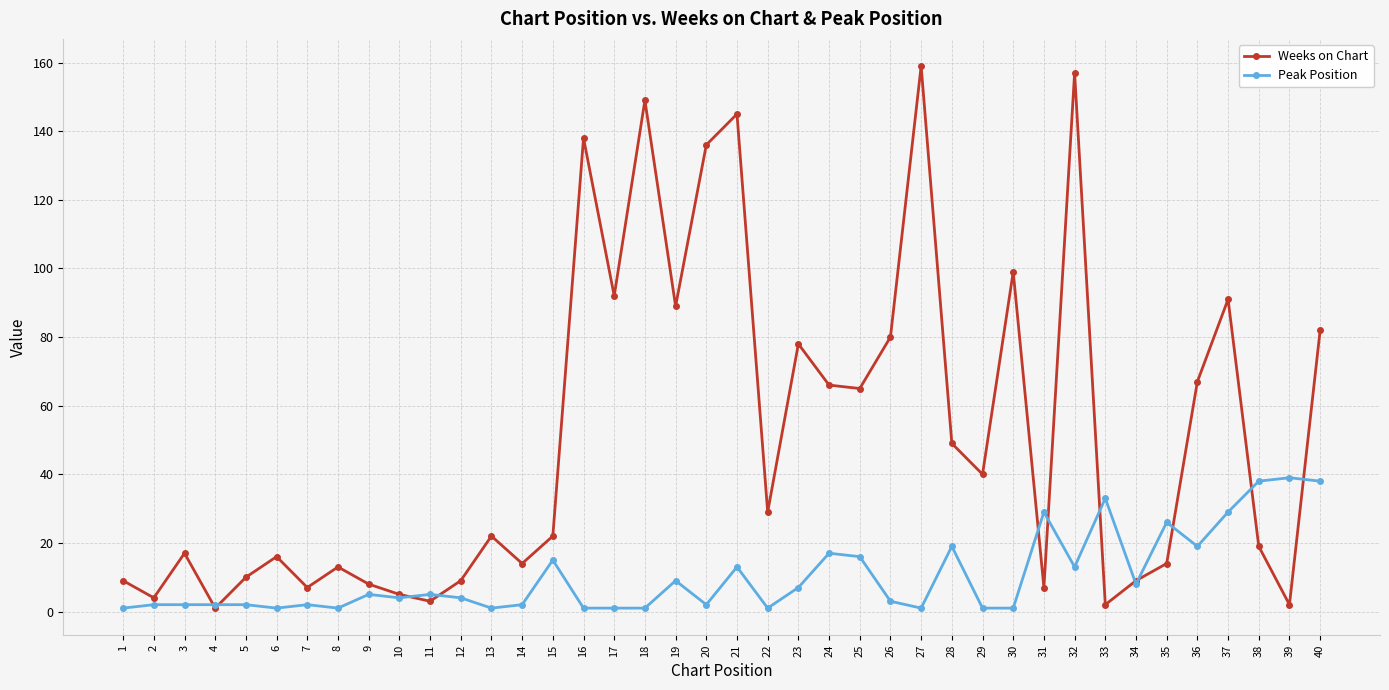

Reading left to right, transcribe all the data shown in this chart.

Weeks on Chart: 1=9	2=4	3=17	4=1	5=10	6=16	7=7	8=13	9=8	10=5	11=3	12=9	13=22	14=14	15=22	16=138	17=92	18=149	19=89	20=136	21=145	22=29	23=78	24=66	25=65	26=80	27=159	28=49	29=40	30=99	31=7	32=157	33=2	34=9	35=14	36=67	37=91	38=19	39=2	40=82
Peak Position: 1=1	2=2	3=2	4=2	5=2	6=1	7=2	8=1	9=5	10=4	11=5	12=4	13=1	14=2	15=15	16=1	17=1	18=1	19=9	20=2	21=13	22=1	23=7	24=17	25=16	26=3	27=1	28=19	29=1	30=1	31=29	32=13	33=33	34=8	35=26	36=19	37=29	38=38	39=39	40=38